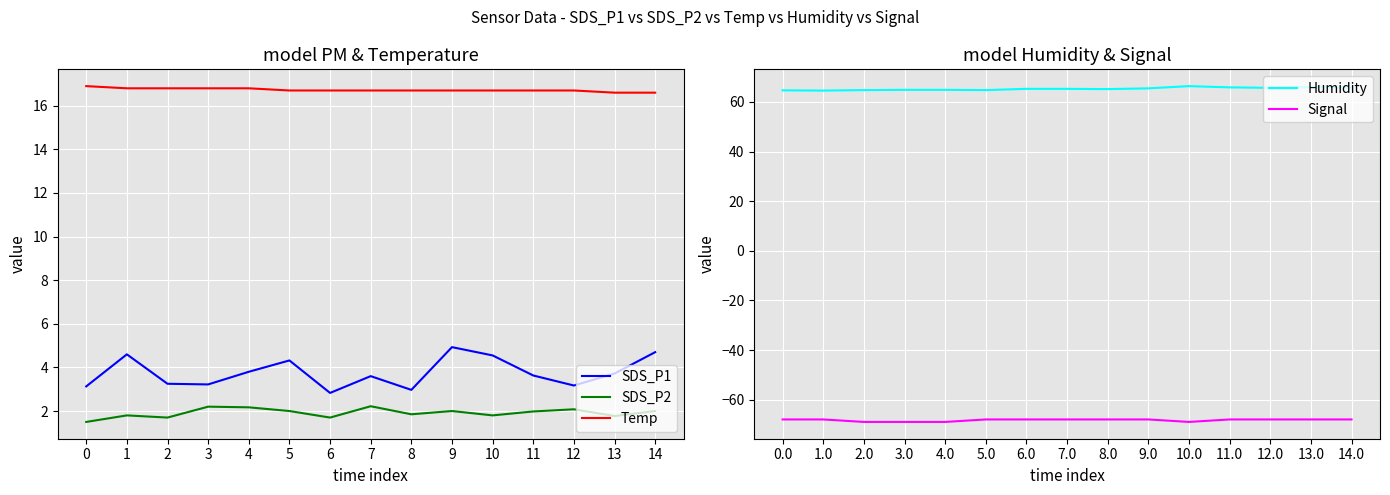

At 12, list the series in order from smallest to largest.

Signal, SDS_P2, SDS_P1, Temp, Humidity